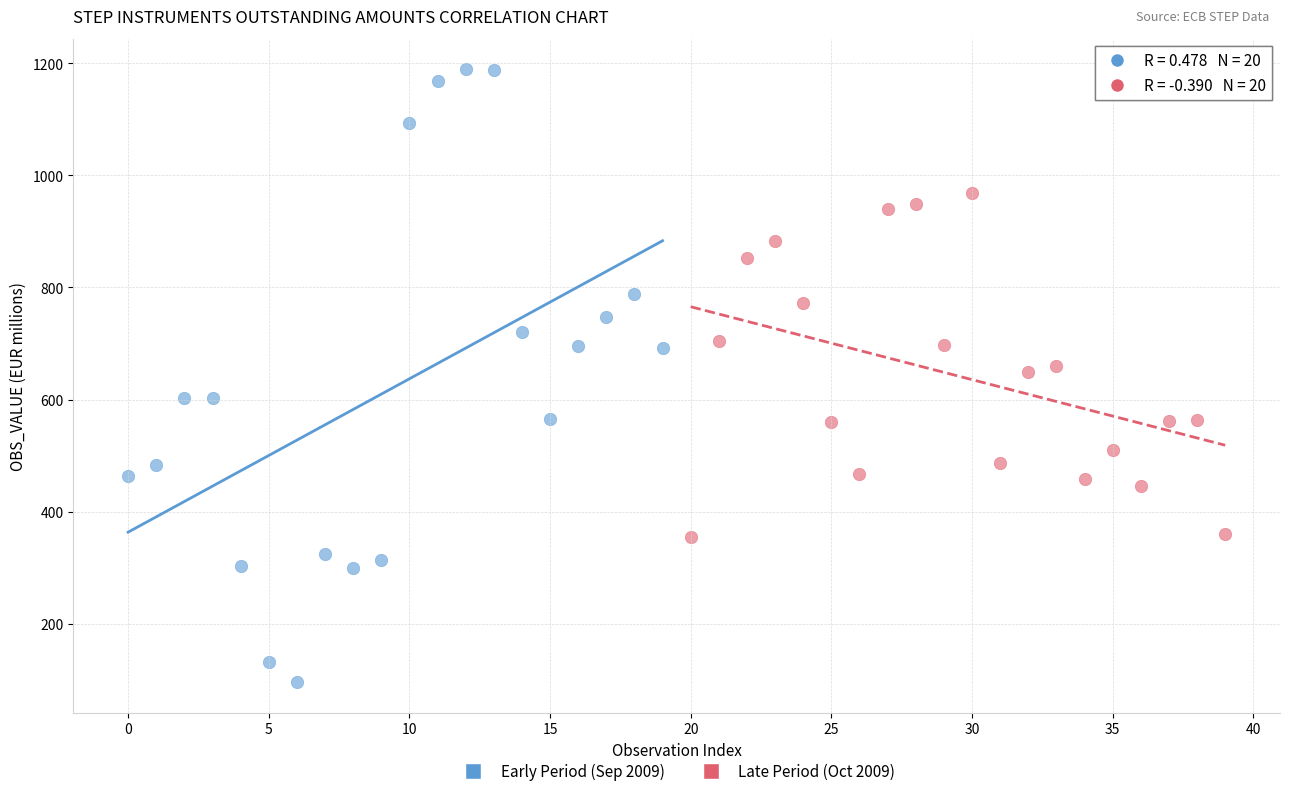

Which series reaches the maximum Y coordinate?

Early Period (Sep 2009)